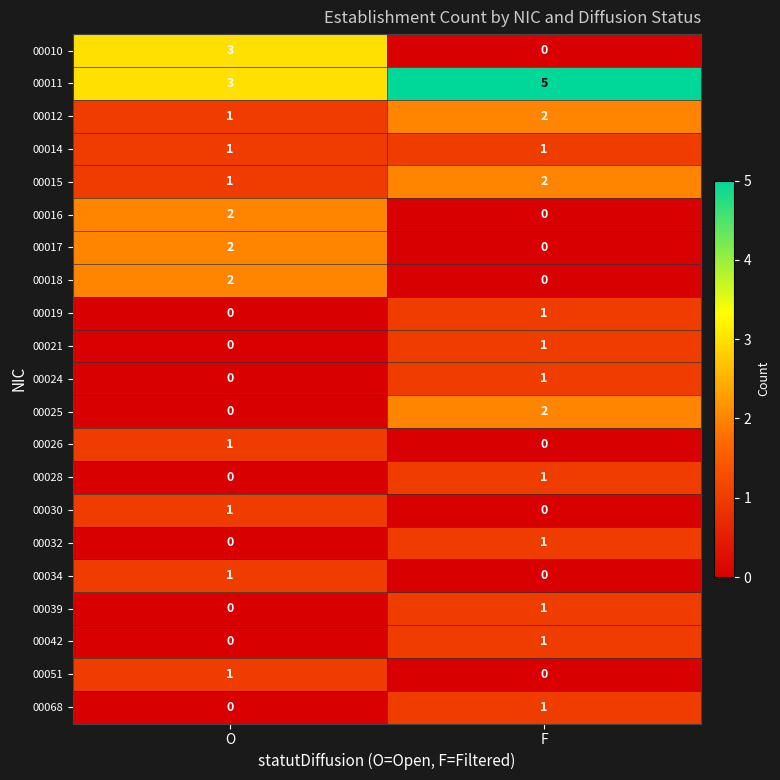

Where is 00042 nearest to the value 0?

O